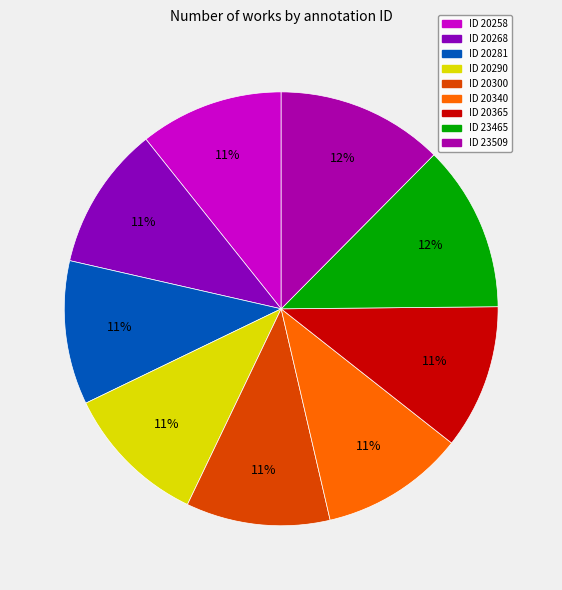

What percentage is the ID 20300 slice, to the nearest percent?

11%